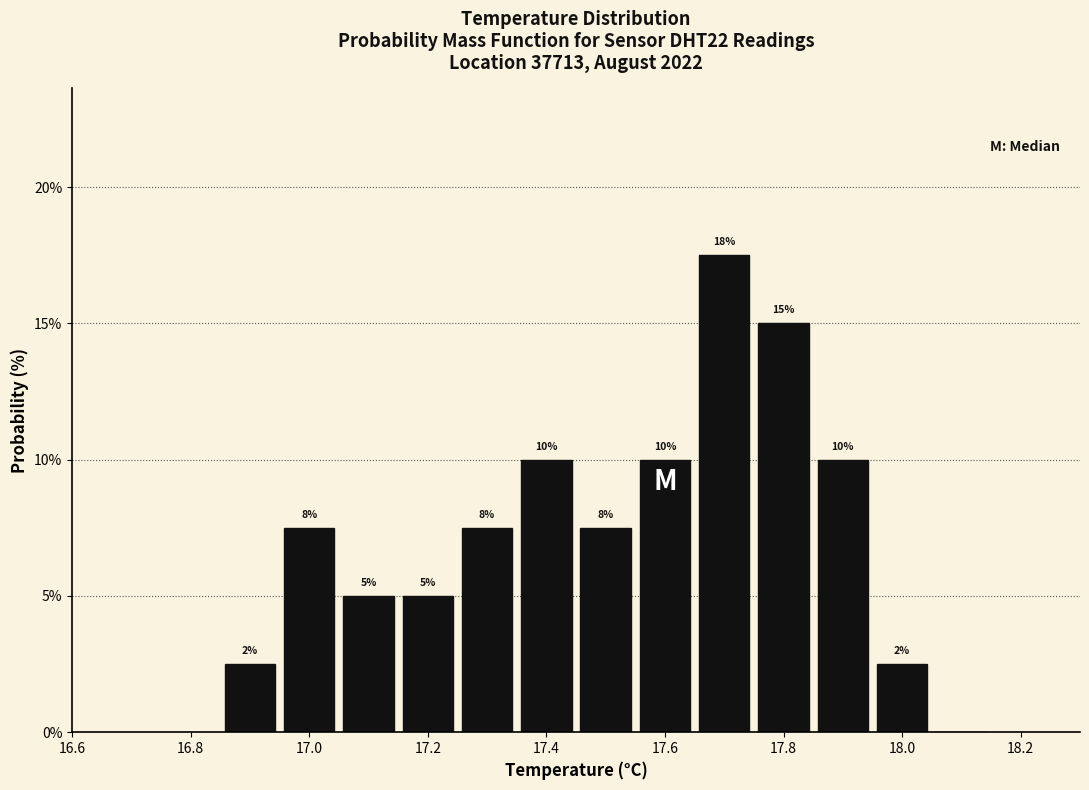

Which range on the x-axis has the tallest bar?

17.65 to 17.75